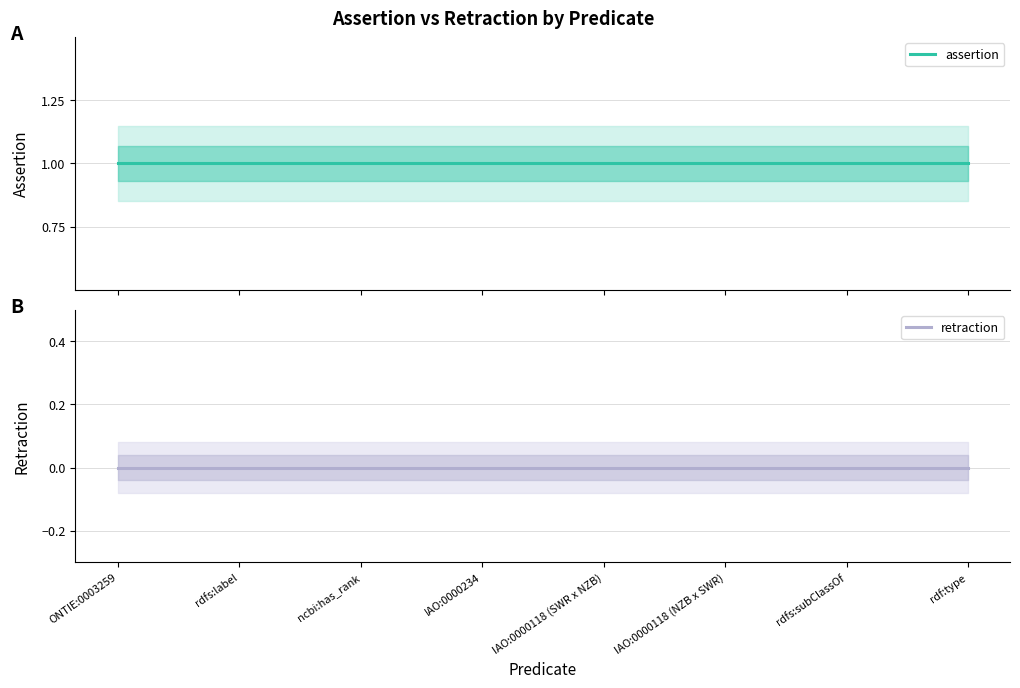

What are all the series names shown in the legend?

assertion, retraction